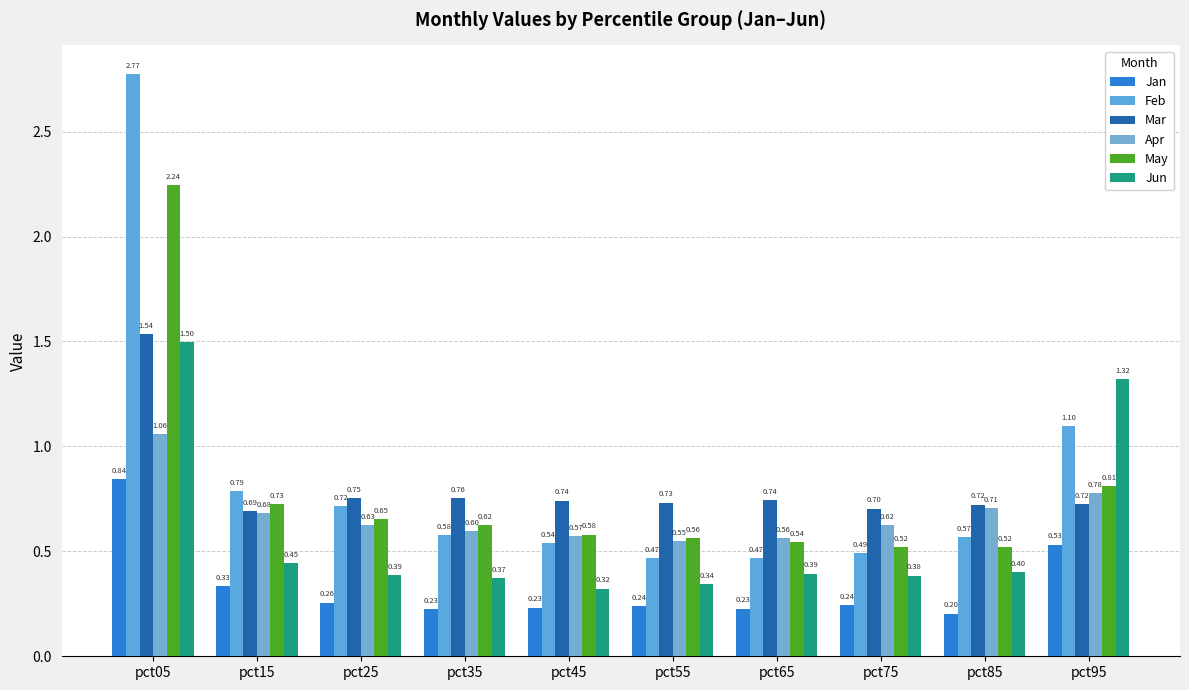

How many distinct data groups are displayed?

6